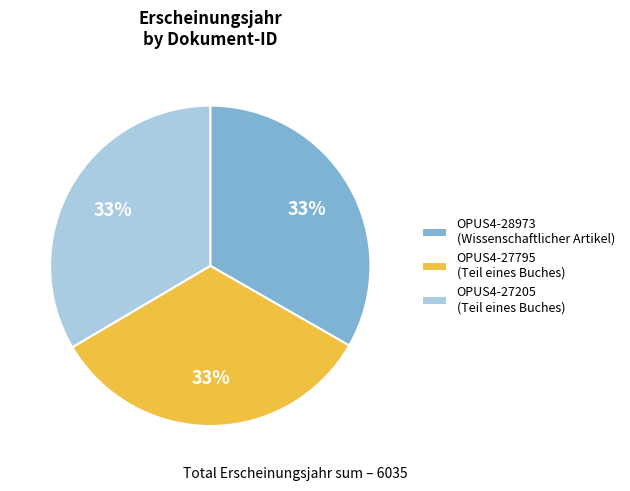

Approximately how many times larger is the value at OPUS4-28973 (Wissenschaftlicher Artikel) compared to OPUS4-27205 (Teil eines Buches)?

1.0